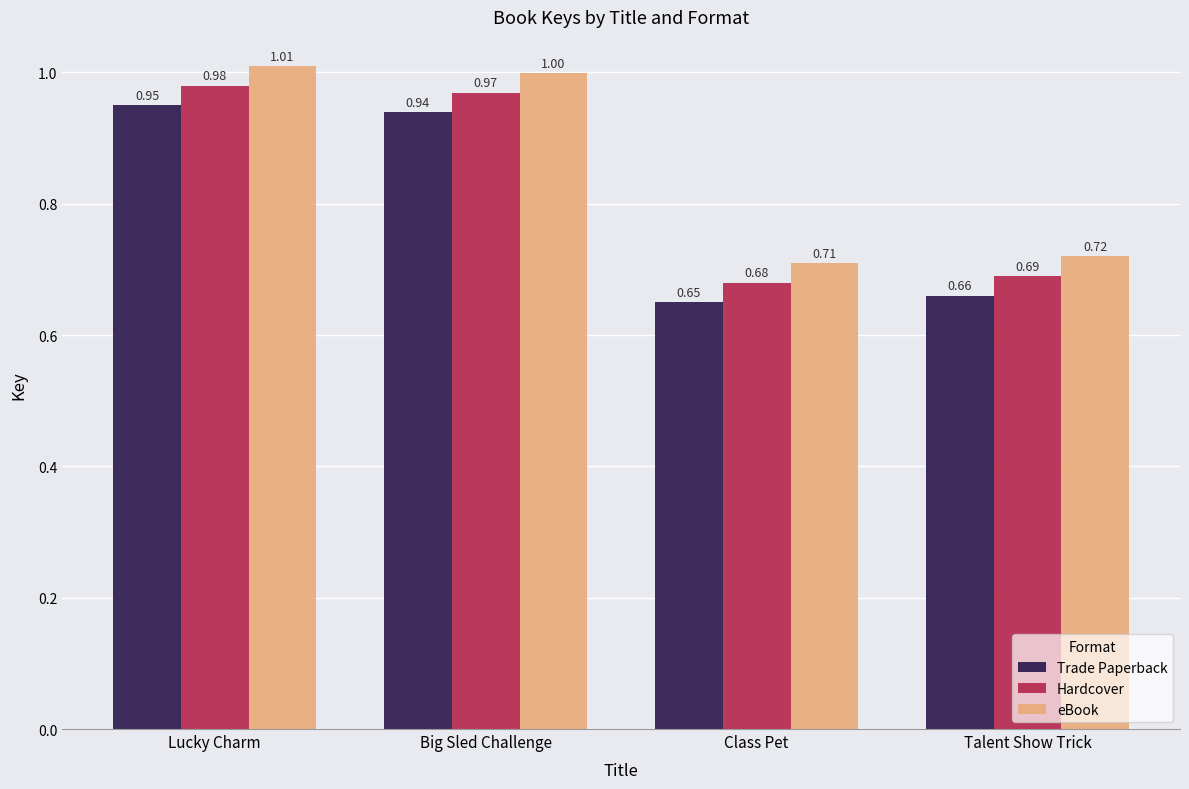

At which label does Hardcover reach its minimum?

Class Pet